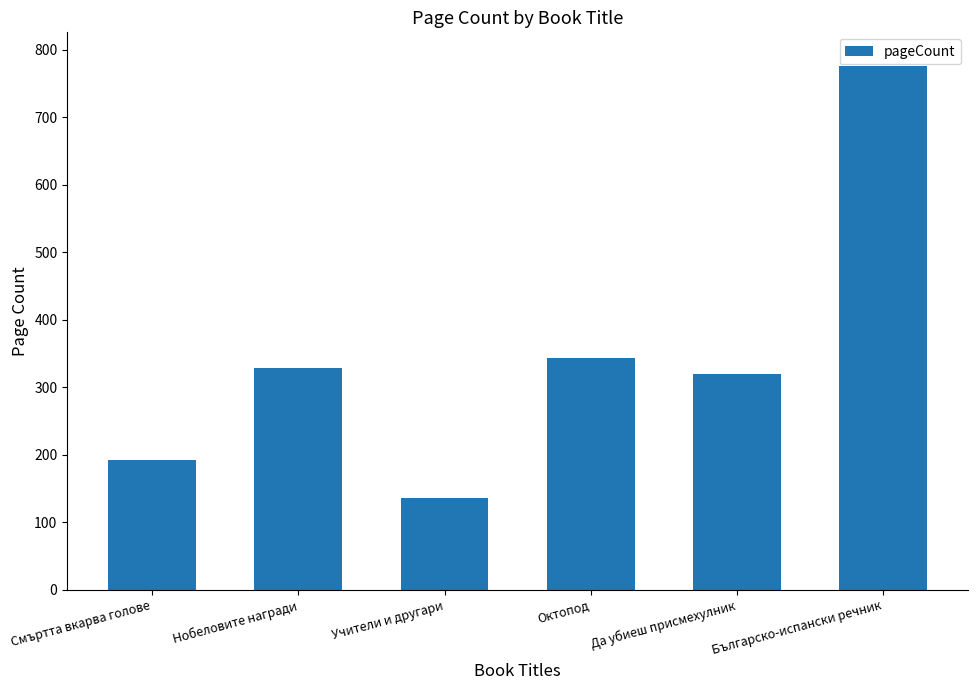

Read the value at Смъртта вкарва голове.

192